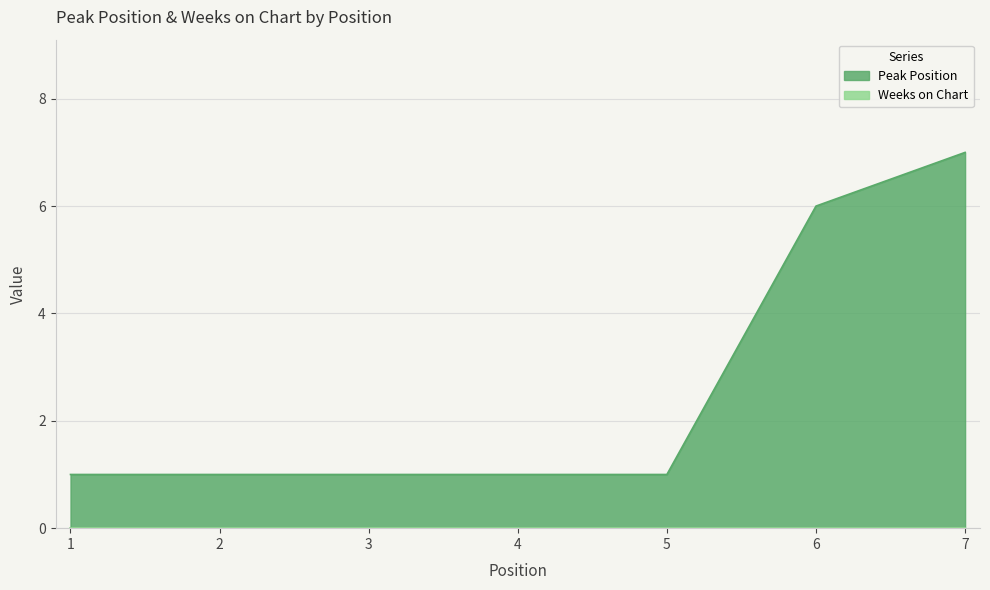

List the labels in order of value, smallest first.

1, 2, 3, 4, 5, 6, 7